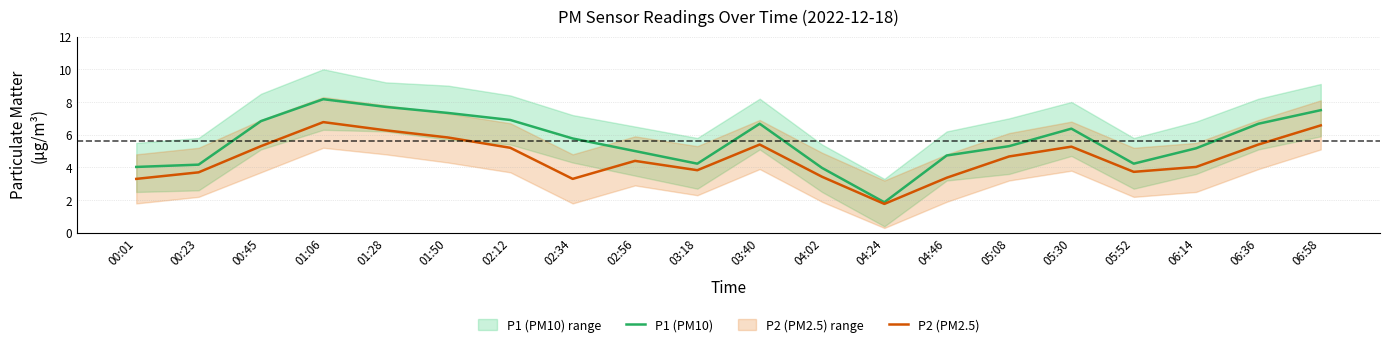

List the series in order of their overall mean, highest first.

P1 (PM10), P2 (PM2.5)